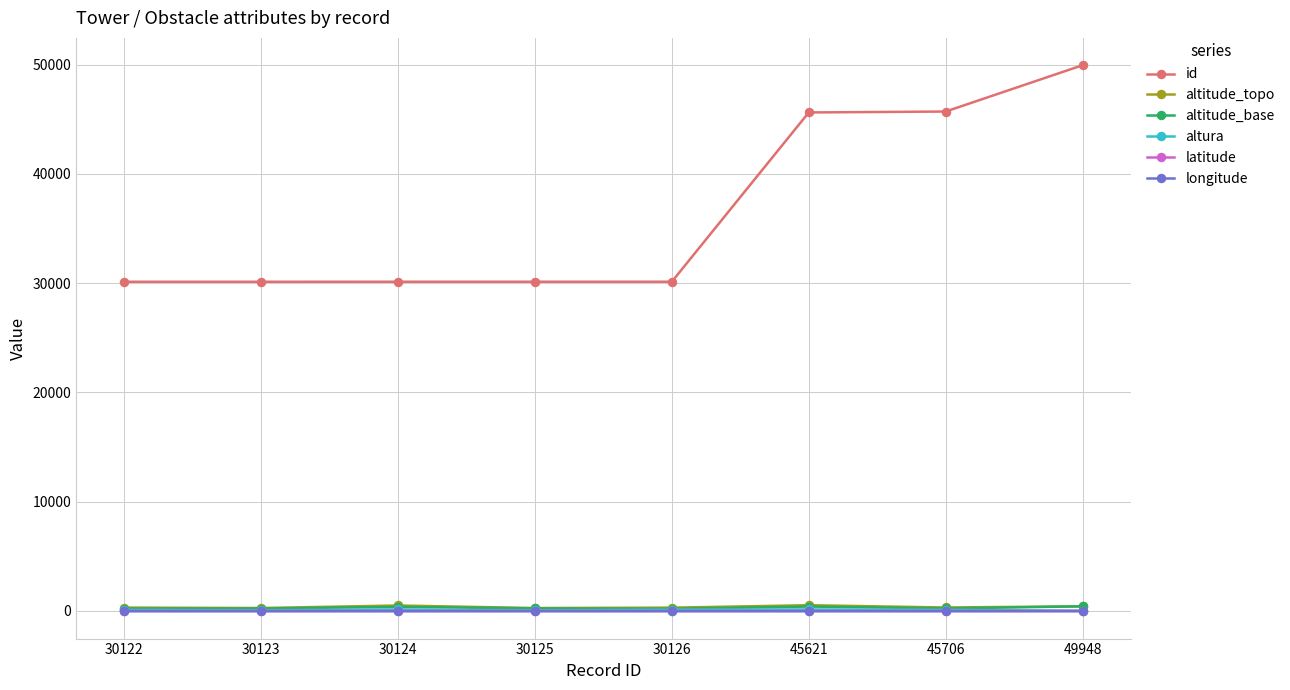

True or false: altitude_topo has a value of 301.0 at 45706.

True